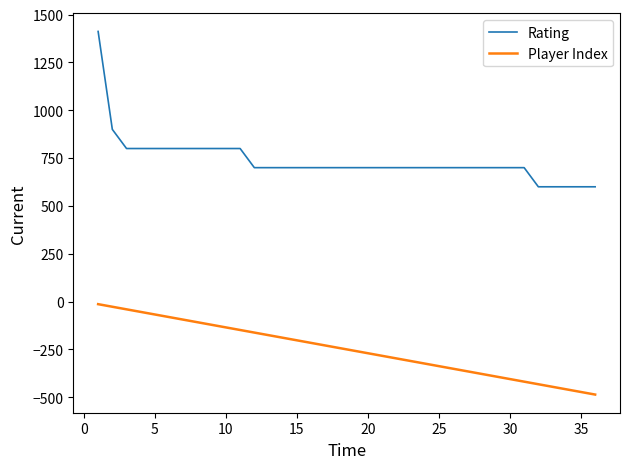

True or false: Player Index and Rating cross at least once.

False